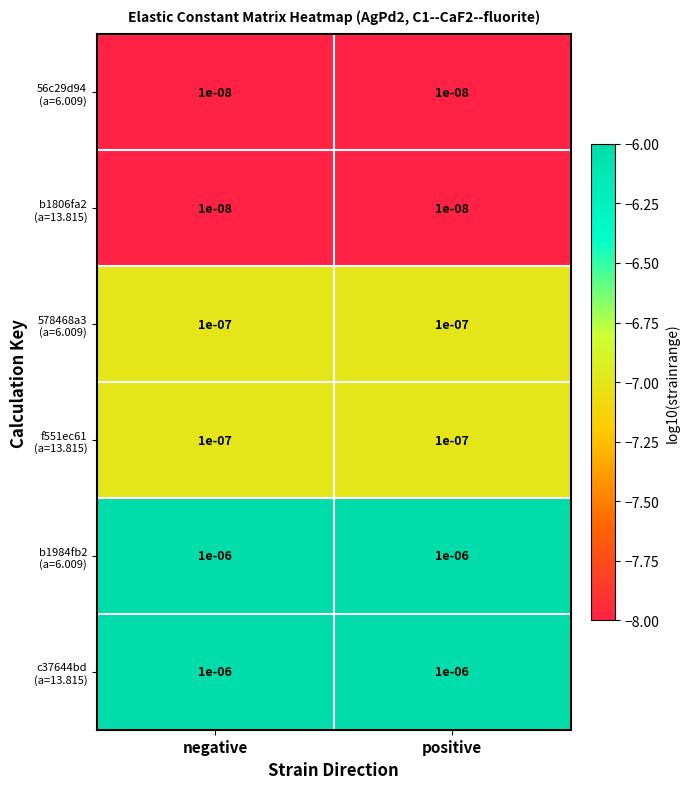

At positive, list the series in order from smallest to largest.

56c29d94 (a=6.009), b1806fa2 (a=13.815), 578468a3 (a=6.009), f551ec61 (a=13.815), b1984fb2 (a=6.009), c37644bd (a=13.815)